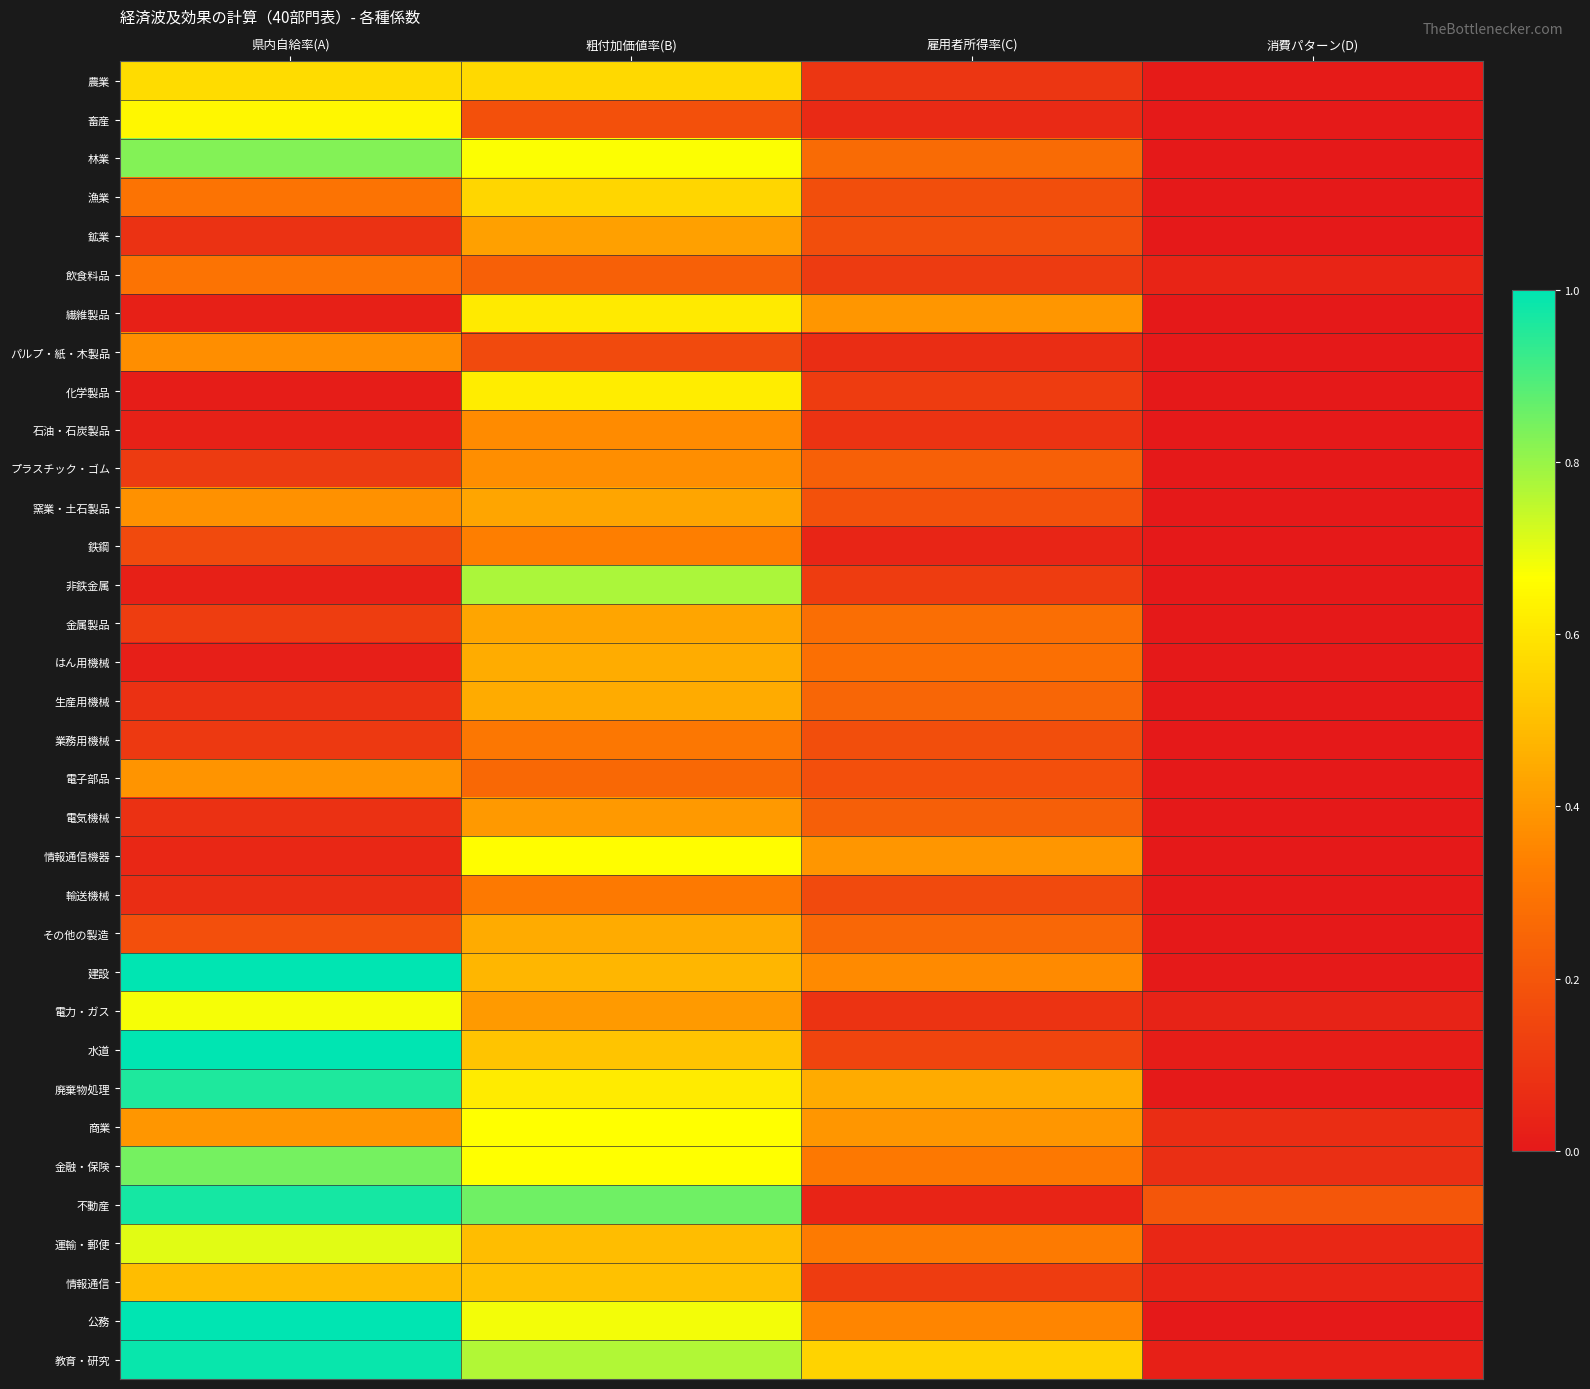

Rank the series by their maximum value, from lowest to highest.

飲食料品, 業務用機械, 輸送機械, 鉄鋼, 石油・石炭製品, パルプ・紙・木製品, プラスチック・ゴム, 電子部品, 電気機械, 鉱業, 金属製品, 窯業・土石製品, 生産用機械, その他の製造, はん用機械, 情報通信, 漁業, 農業, 繊維製品, 化学製品, 畜産, 情報通信機器, 商業, 電力・ガス, 運輸・郵便, 非鉄金属, 林業, 金融・保険, 廃棄物処理, 不動産, 教育・研究, 水道, 建設, 公務